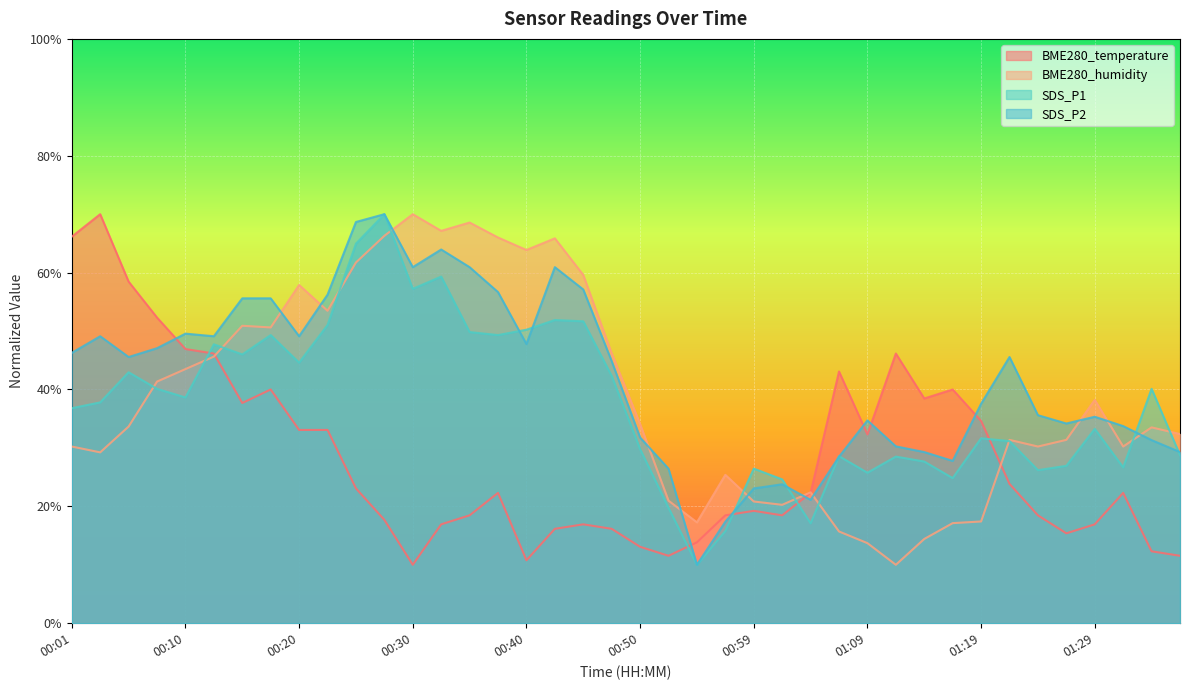

What are all the series names shown in the legend?

BME280_temperature, BME280_humidity, SDS_P1, SDS_P2